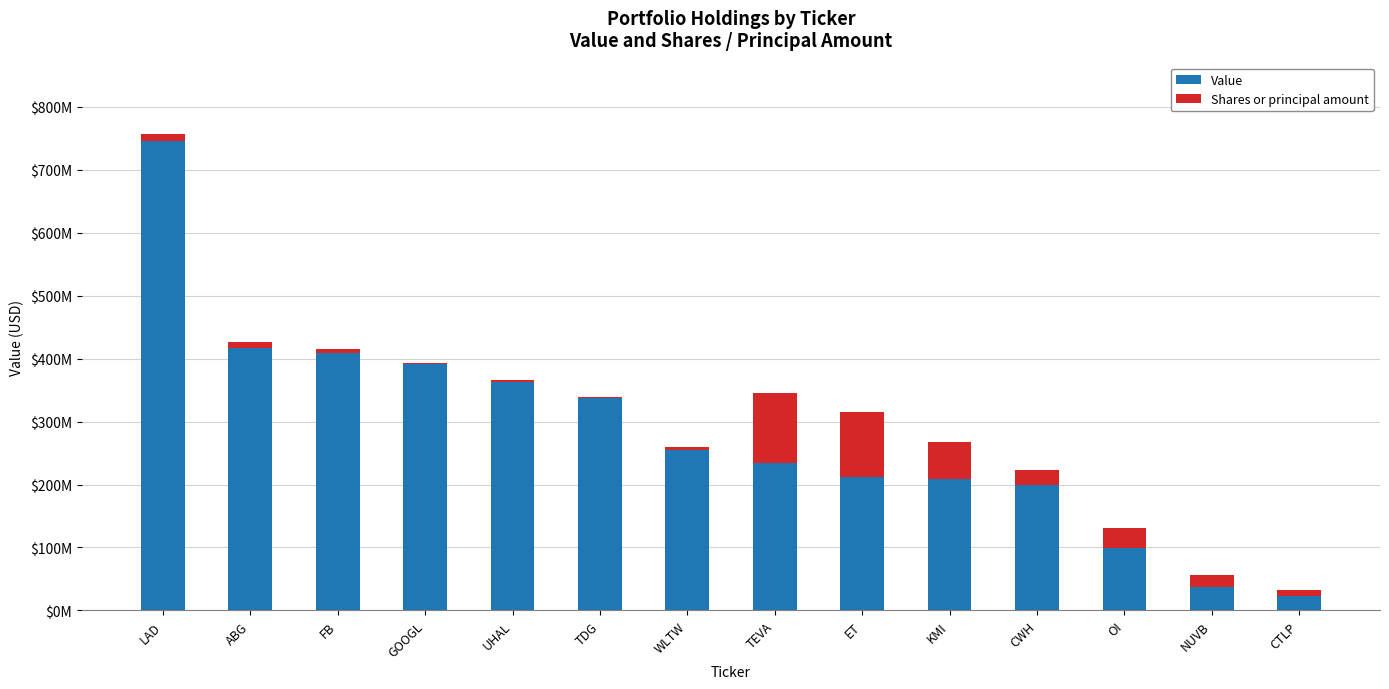

Where is Value nearest to the value 383956500?

GOOGL